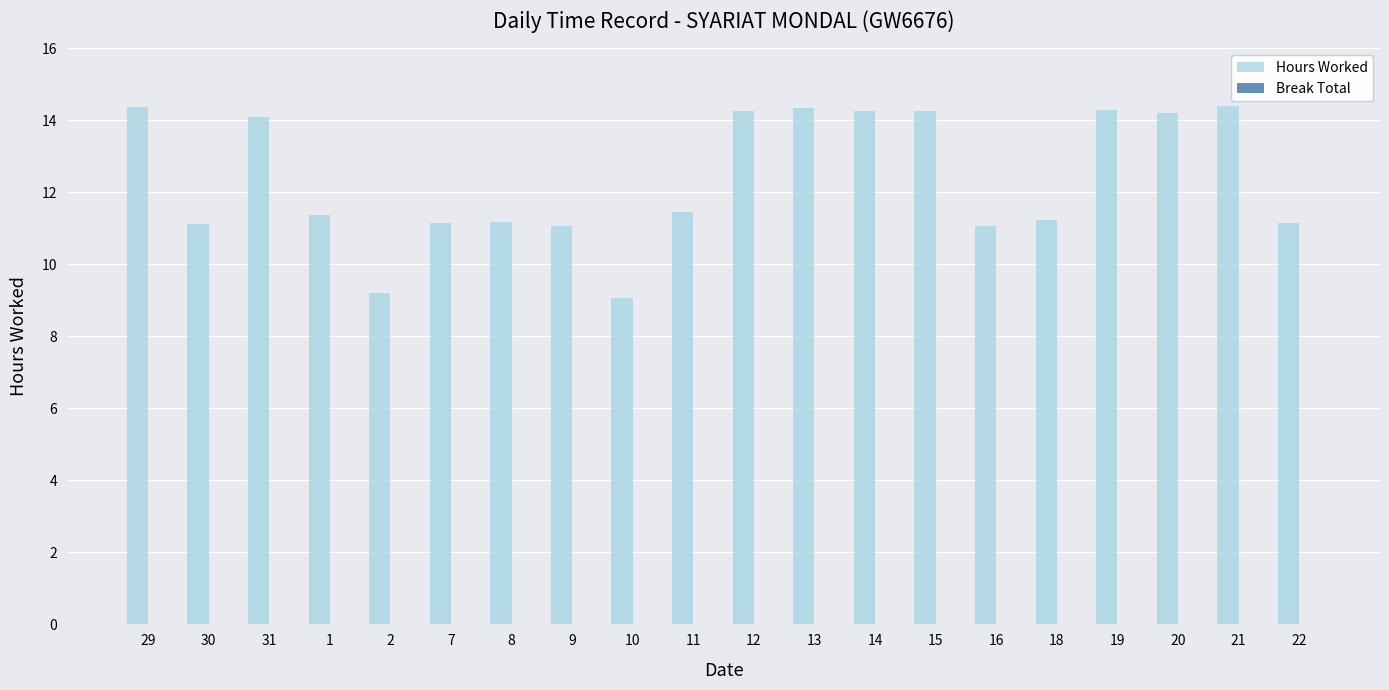

Which has a higher value, 29 or 7?

29